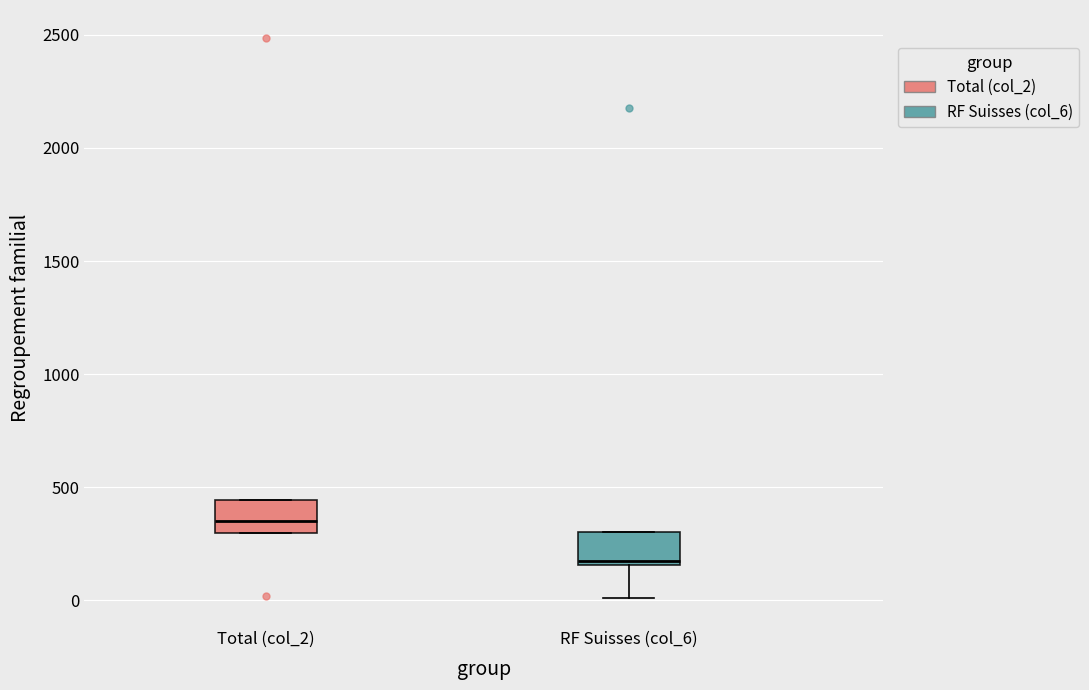

Which box's median line is the lowest?

RF Suisses (col_6)